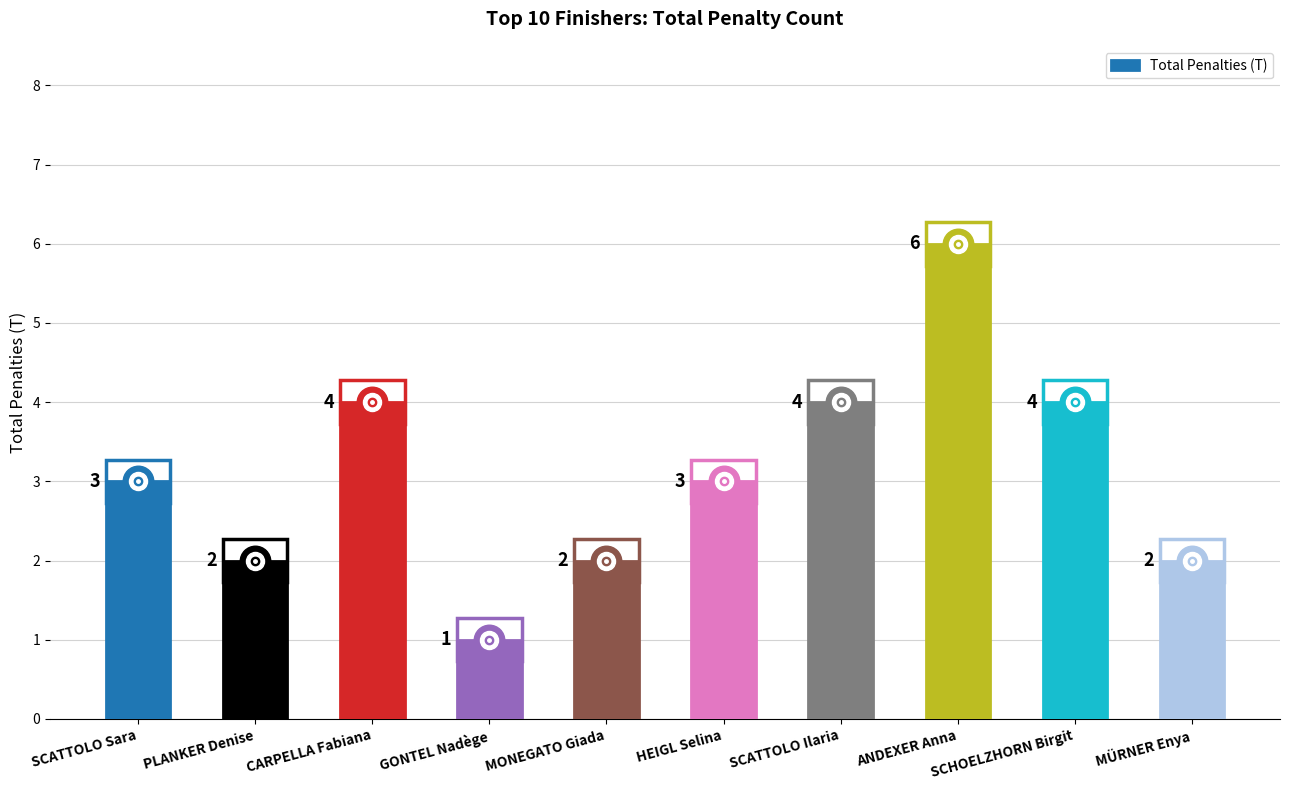

What is the difference between the maximum and minimum values?

5